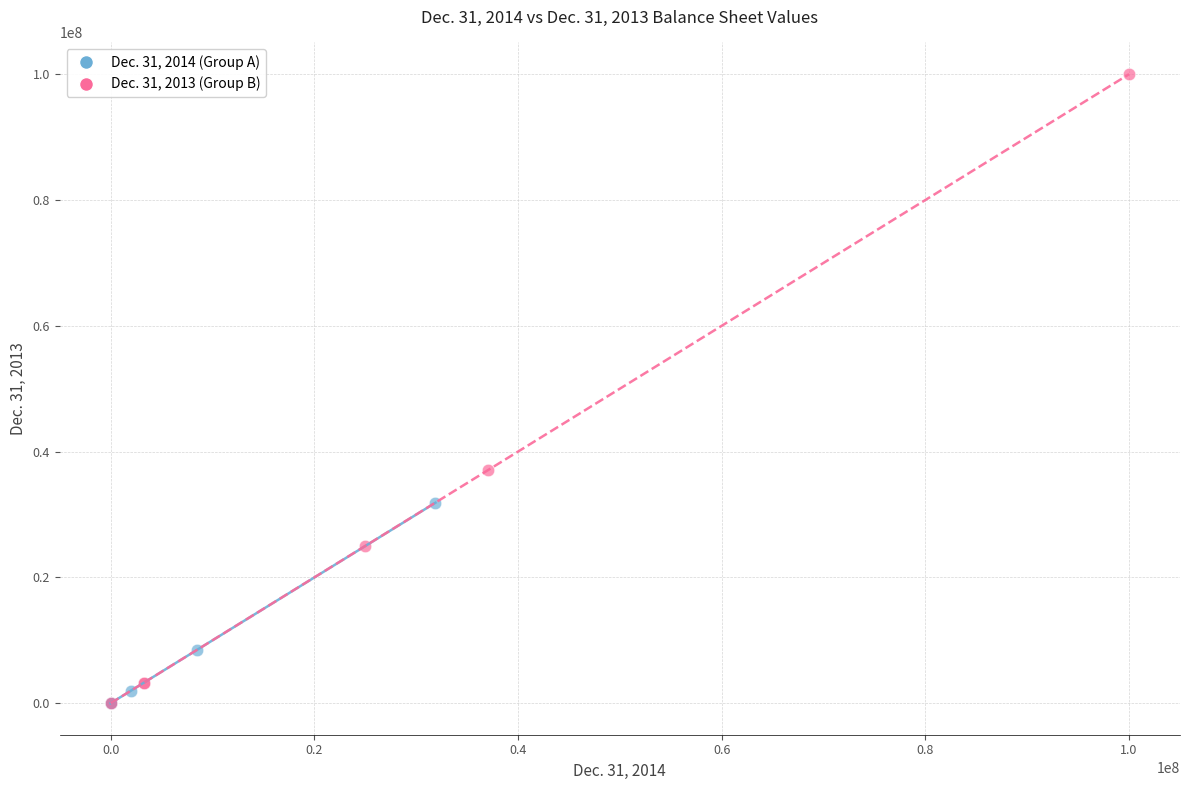

Which series reaches the maximum Y coordinate?

Dec. 31, 2013 (Group B)